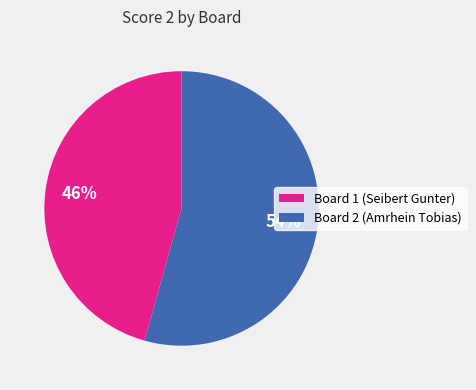

How many slices are in this pie chart?

2